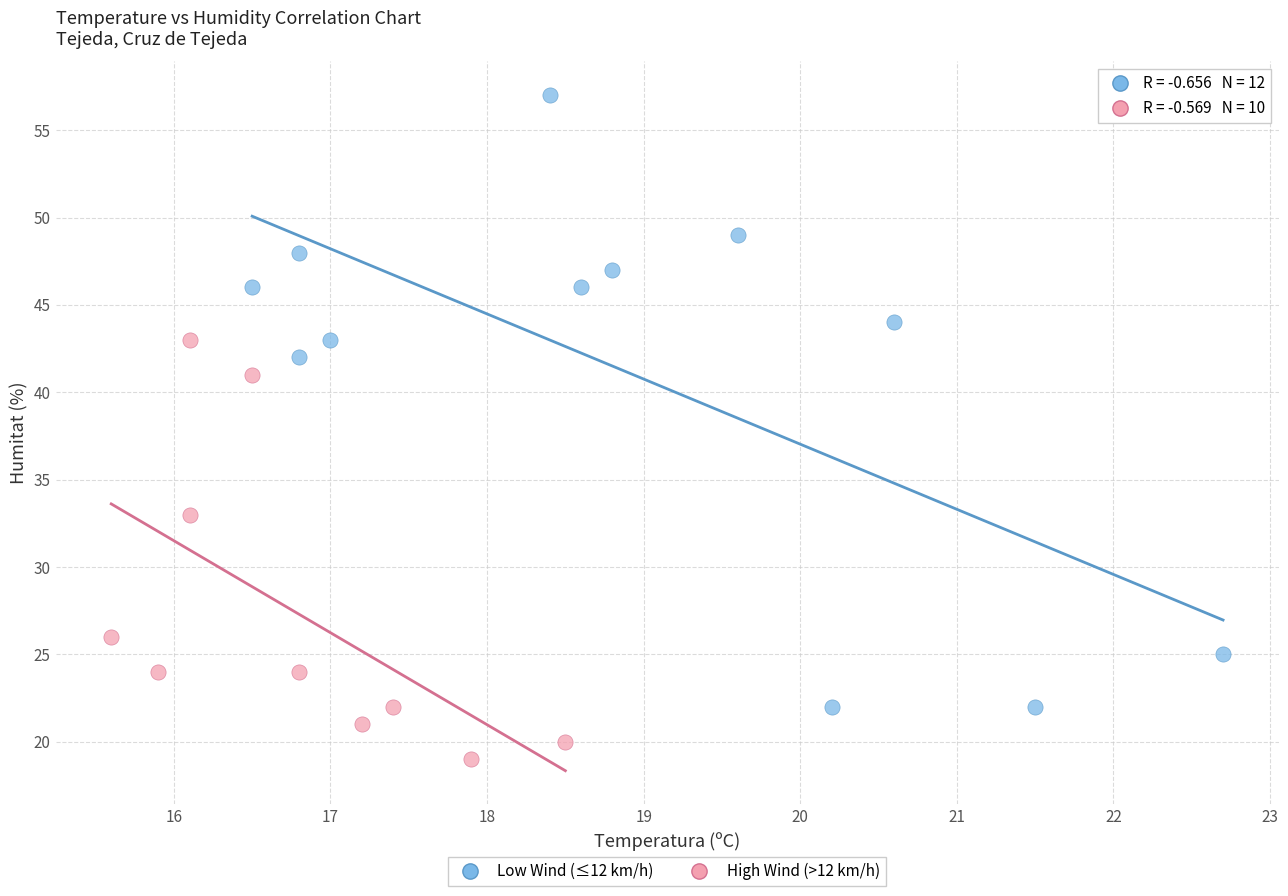

Which series has the widest spread of Y values?

Low Wind (≤12 km/h)